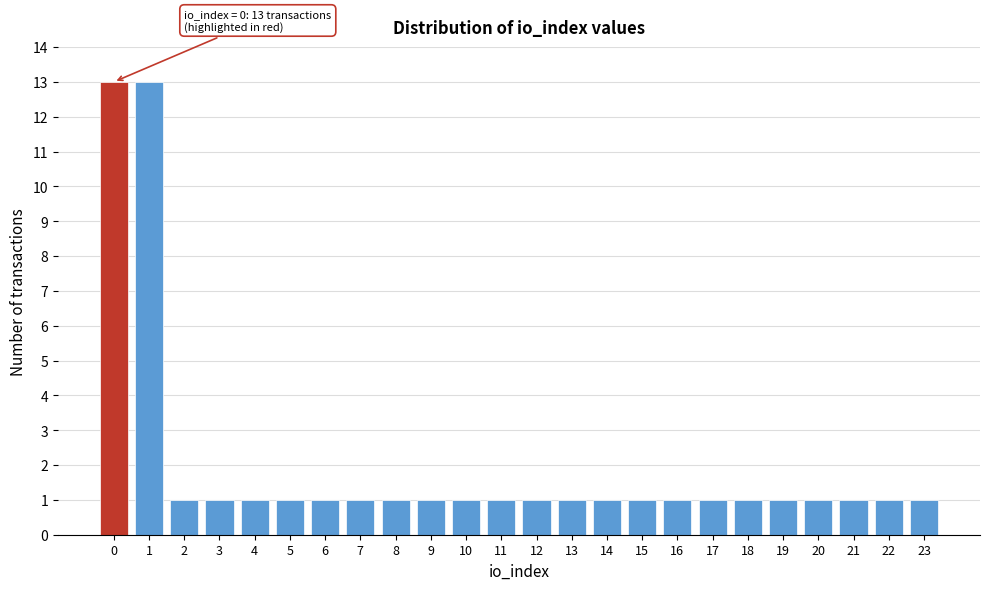

Reading left to right, what are all the values shown in this chart?

0=13	1=13	2=1	3=1	4=1	5=1	6=1	7=1	8=1	9=1	10=1	11=1	12=1	13=1	14=1	15=1	16=1	17=1	18=1	19=1	20=1	21=1	22=1	23=1